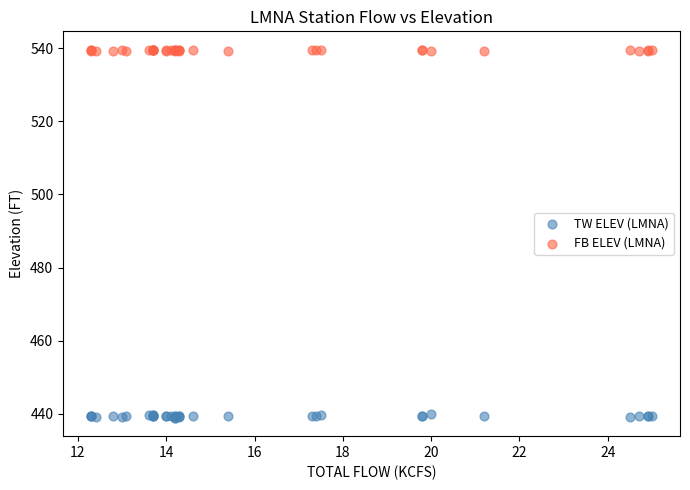

Which series has the widest spread of Y values?

TW ELEV (LMNA)